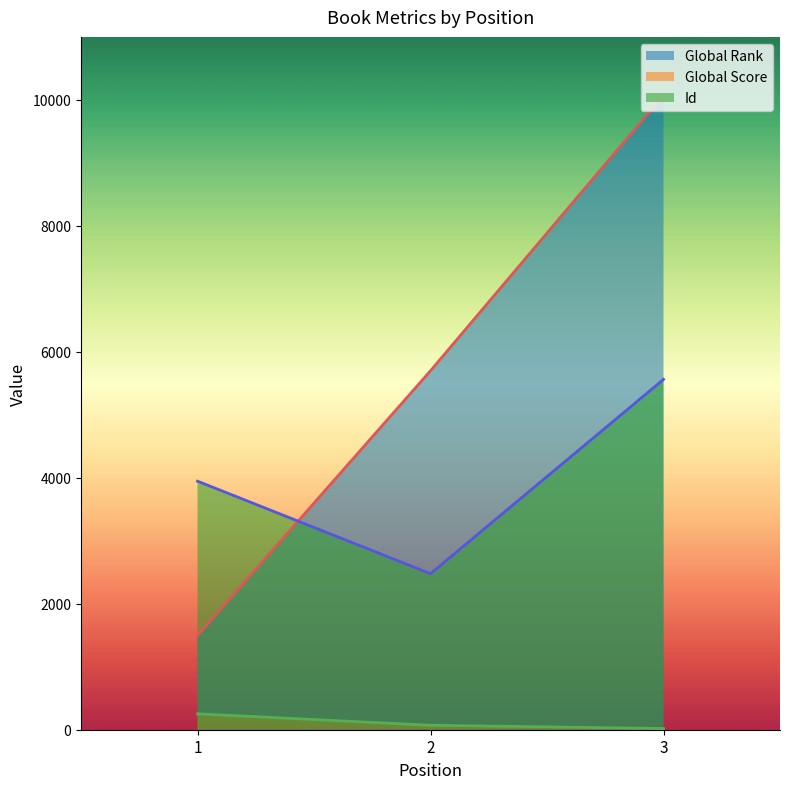

The Global Score series shows 102 at 2. True or false?

False